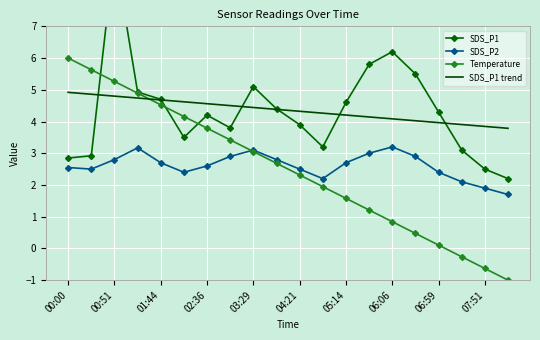

Which category has the lowest value in the SDS_P2 series?

19